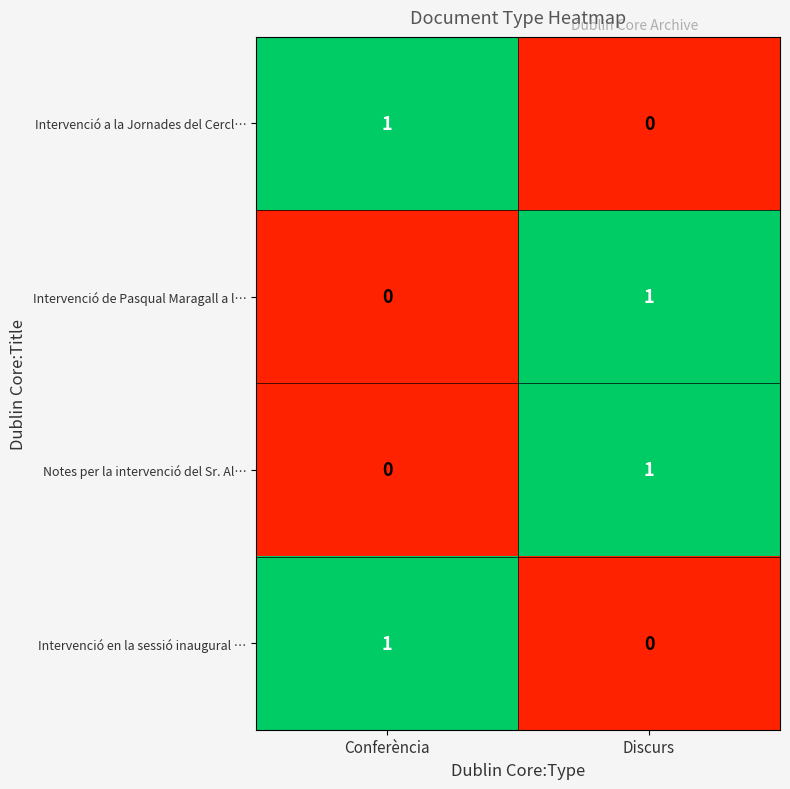

Is the value of Notes per la intervenció del Sr. Al… at Discurs greater than the value of Intervenció en la sessió inaugural … at Discurs?

Yes